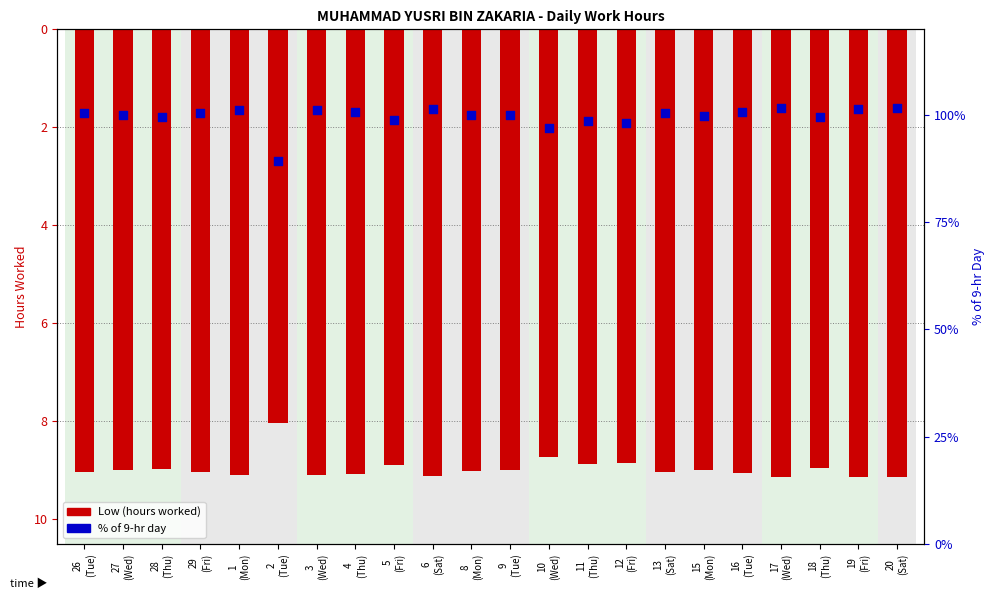

Which series has the widest spread of Y values?

% of 9hr day